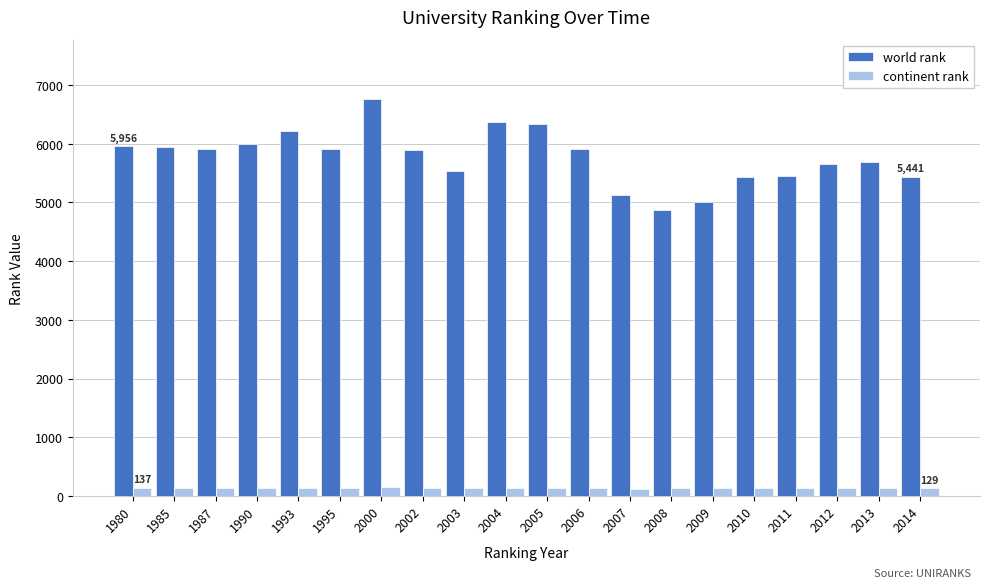

Is the value of continent rank at 2000 greater than the value of world rank at 2014?

No